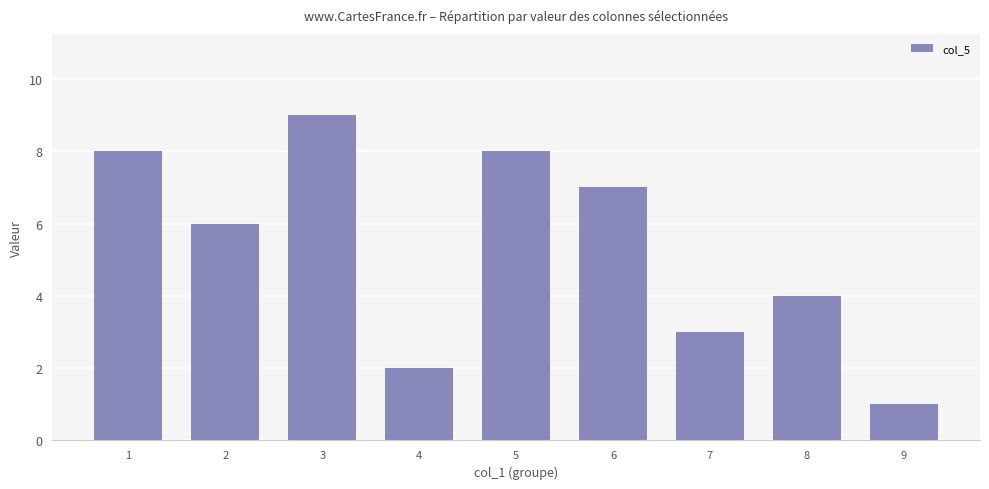

What is the difference between the maximum and minimum values?

8